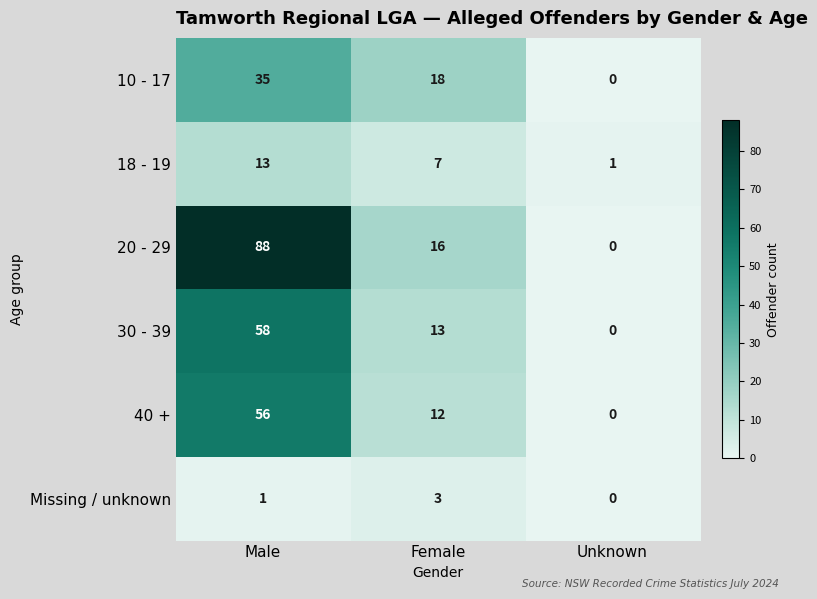

List the labels in order of 30 - 39 value, smallest first.

Unknown, Female, Male